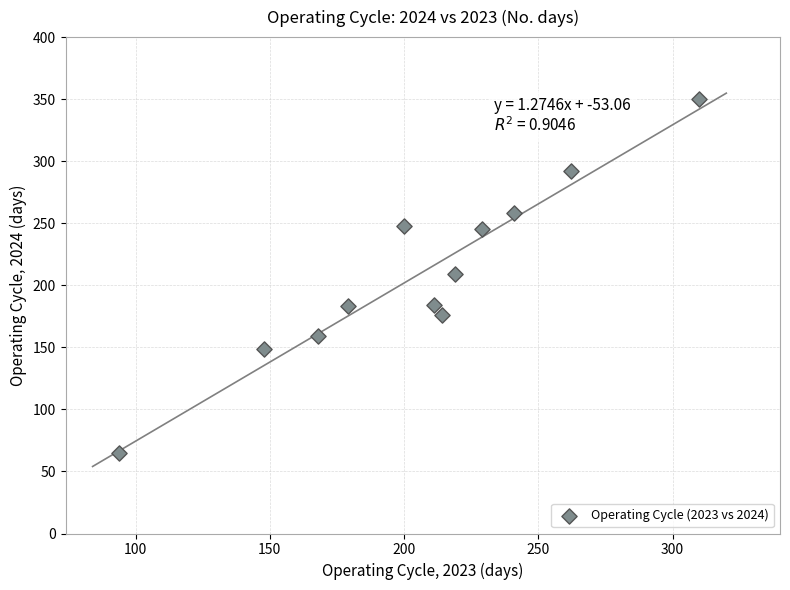

What is the average Y value?

210